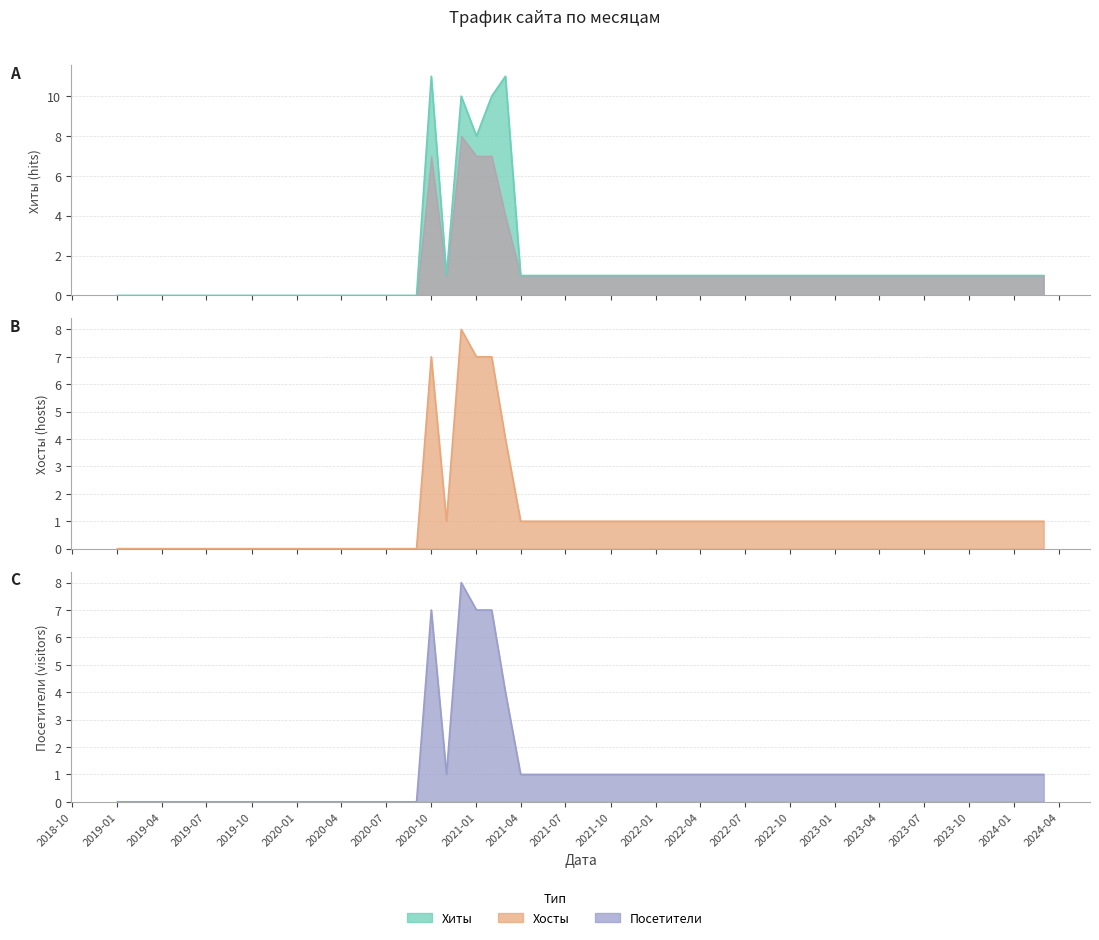

Rank the series by their maximum value, from highest to lowest.

Хиты, Хосты, Посетители